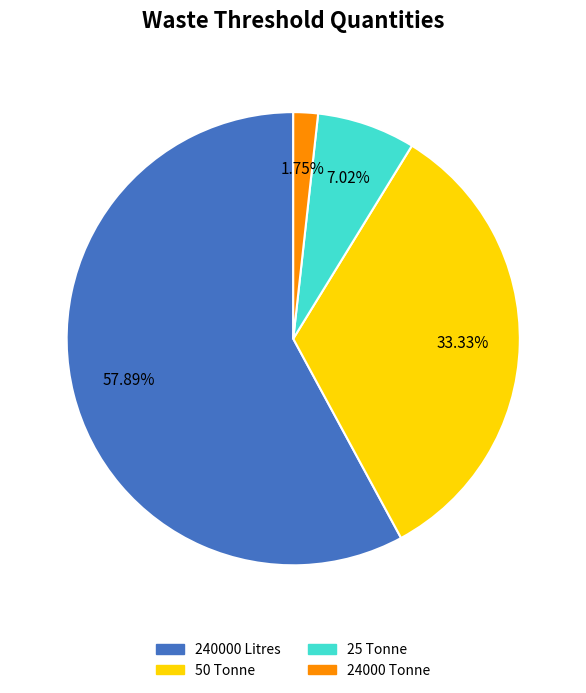

Is there any slice that represents more than half of the pie?

Yes